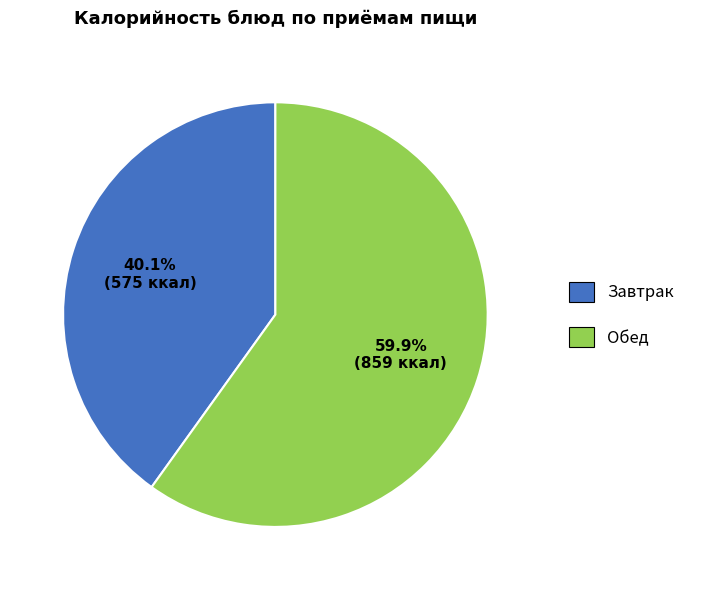

Does any single category account for the majority?

Yes